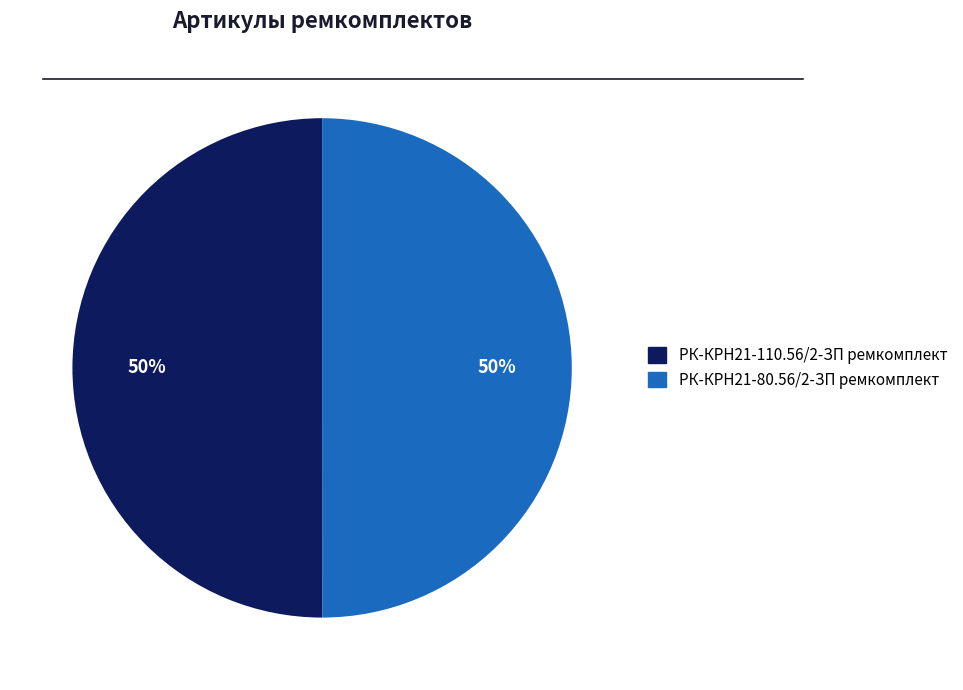

The РК-КРН21-80.56/2-ЗП ремкомплект slice represents 50% of the pie. True or false?

True